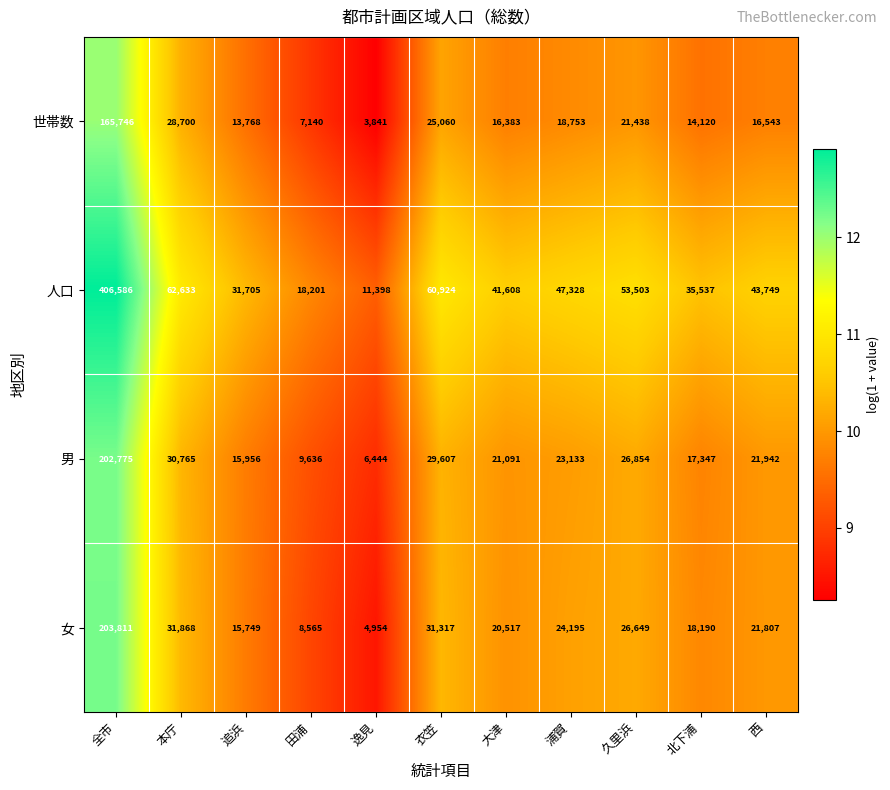

How many data points does each series have?

11